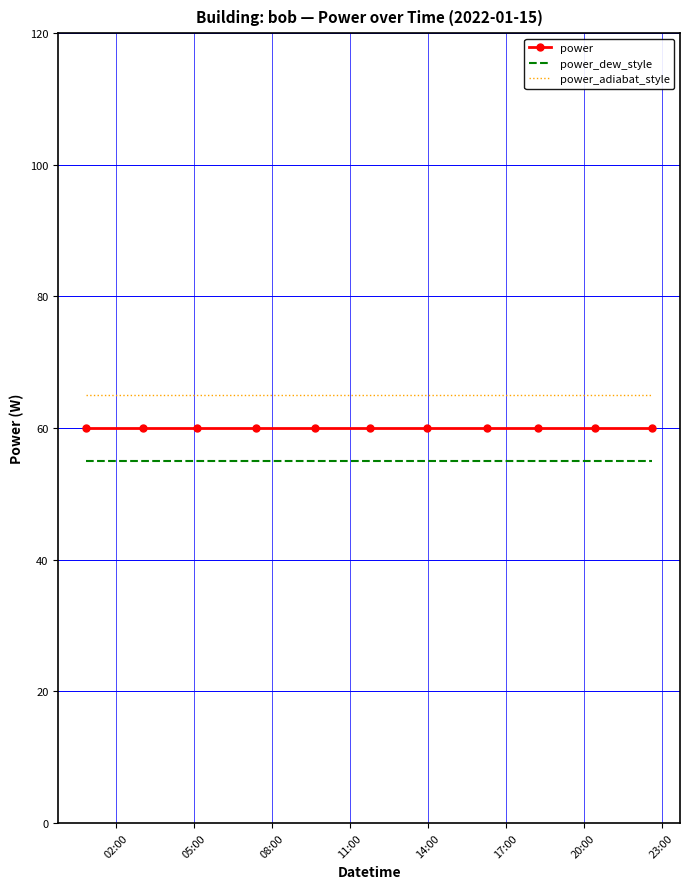

True or false: power_dew_style and power_adiabat_style intersect in this chart.

False